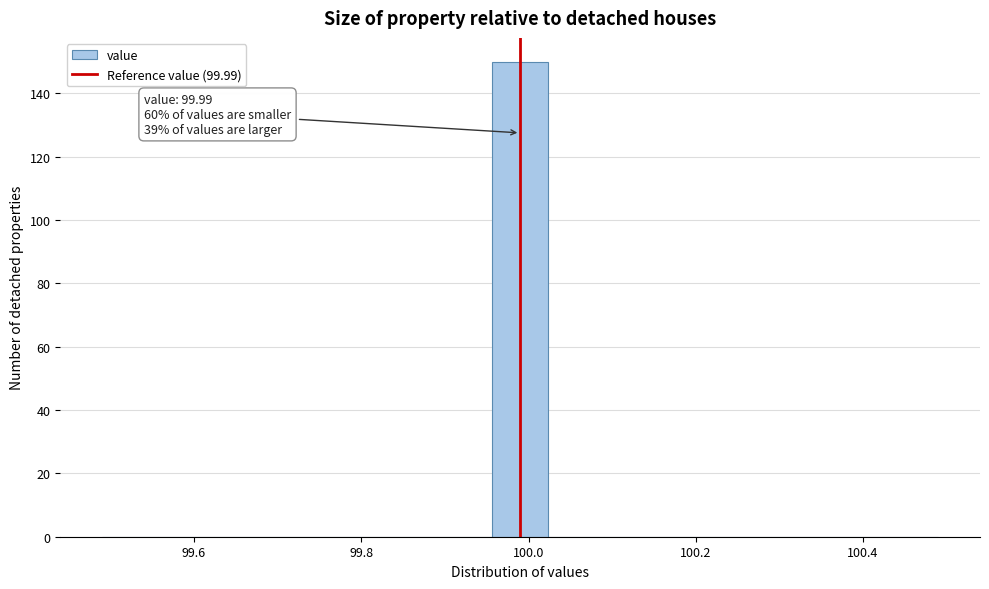

Around what value on the x-axis is the tallest bar? Give the approximate position of its centre, as read against the axis.

100.00